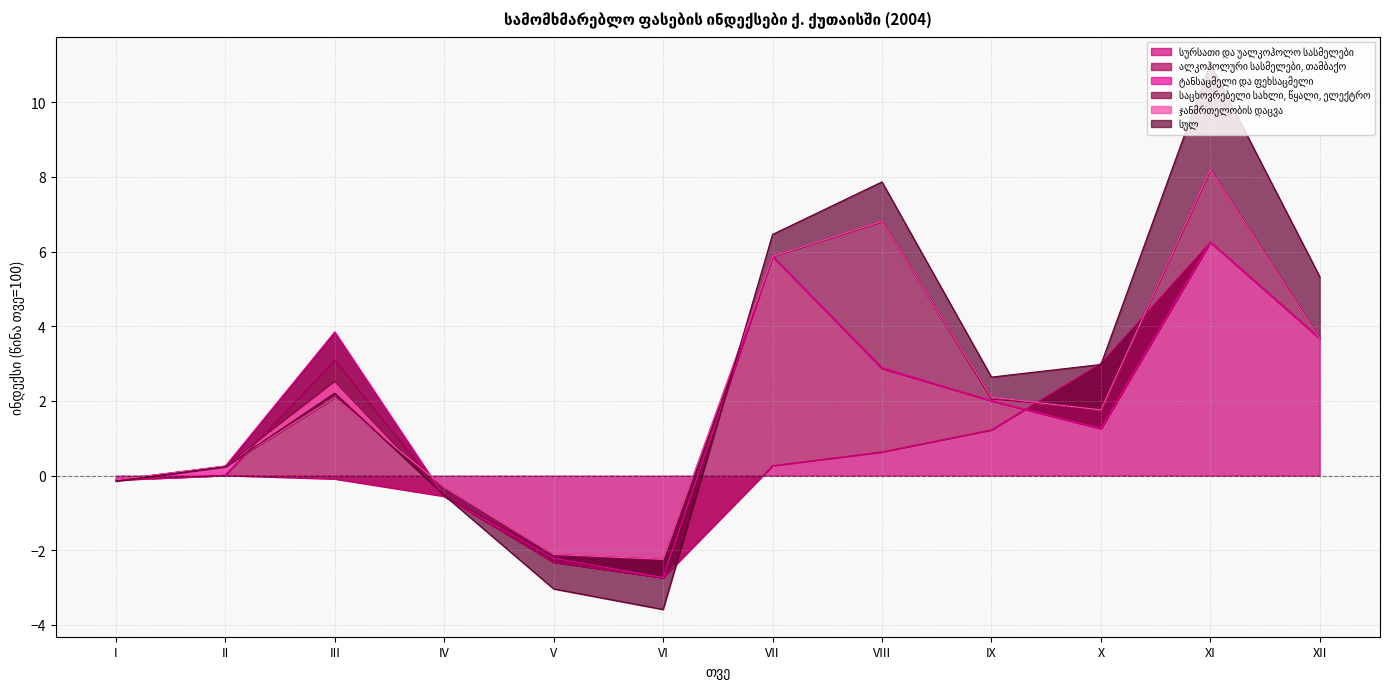

How many lines are shown in the chart?

6